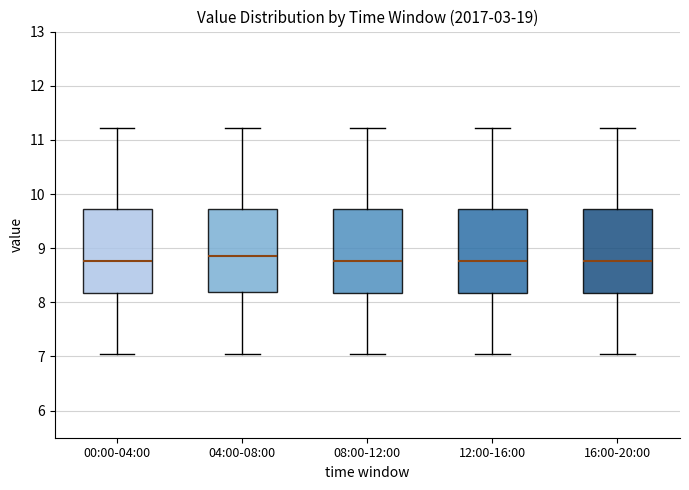

Where is the upper edge of the box for 08:00-12:00 on the y-axis? The values are not printed on the chart, so give them approximately, as read against the axis.

9.7